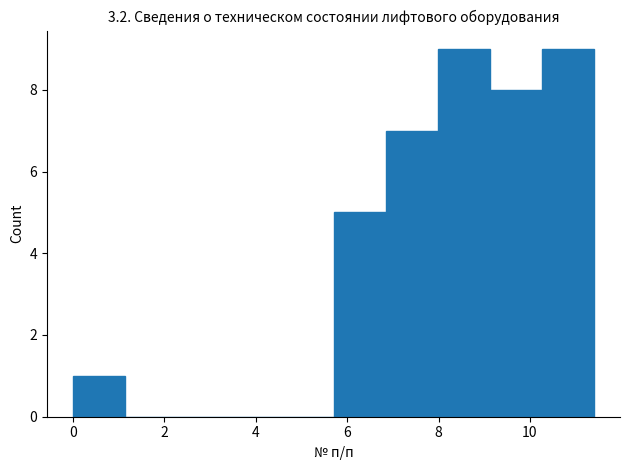

What is the height of the bar covering 6.84 to 7.98 on the x-axis? Neither the bar edges nor the heights are printed on the chart, so give them approximately, as read against the axes.

7